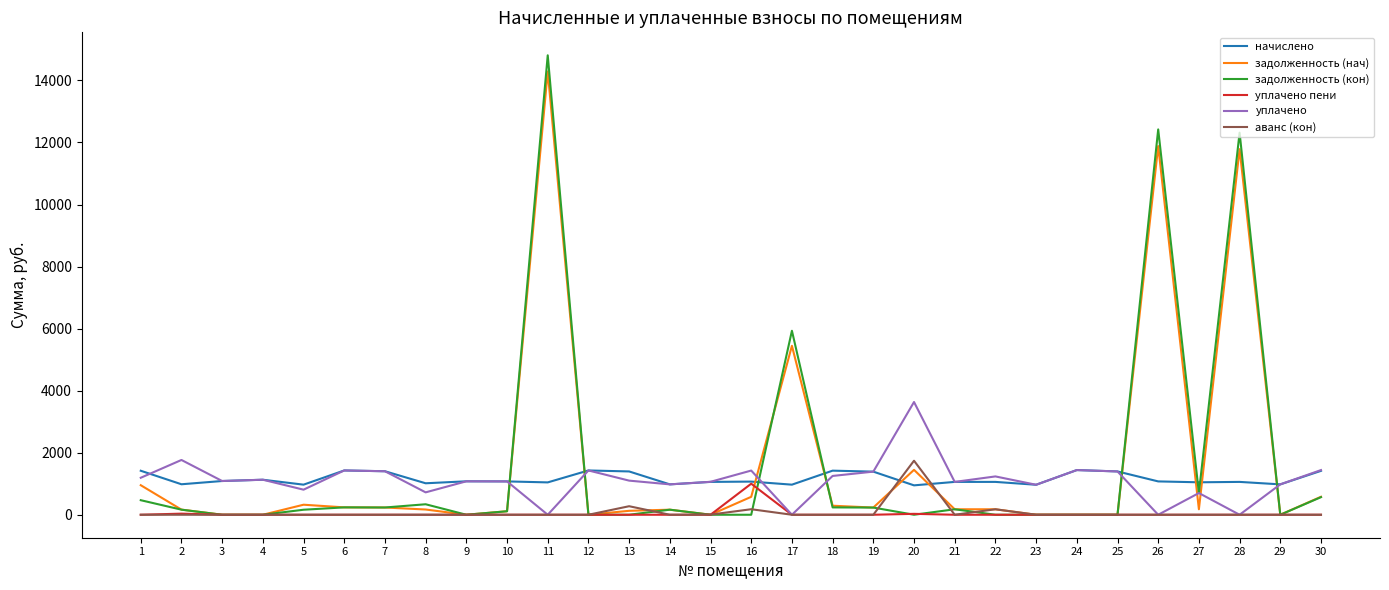

What is the difference between the highest and lowest values at 27?

1046.2